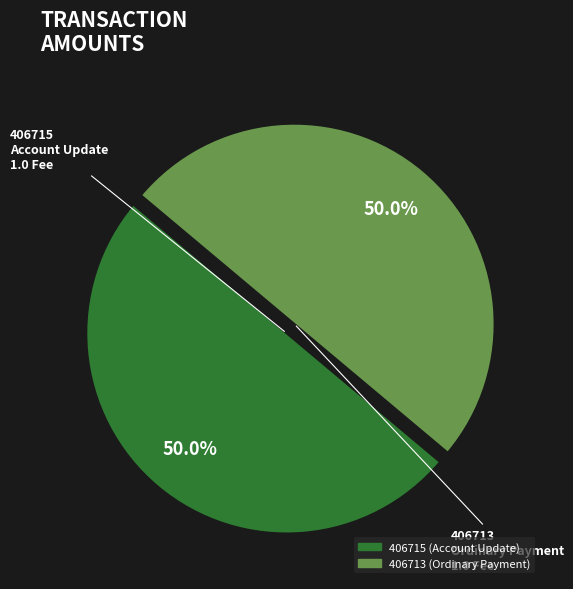

Is the sum of 406713 (Ordinary Payment) and 406715 (Account Update) greater than half?

Yes